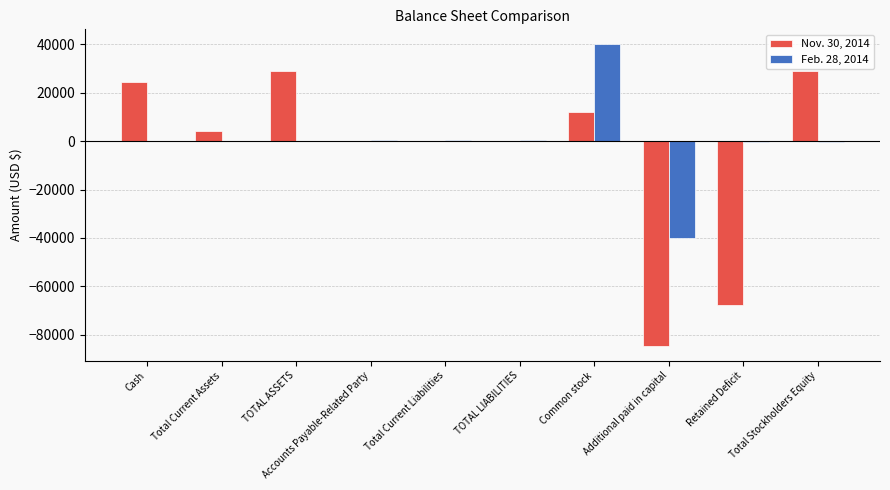

The value of Feb. 28, 2014 at TOTAL LIABILITIES is 480. True or false?

True